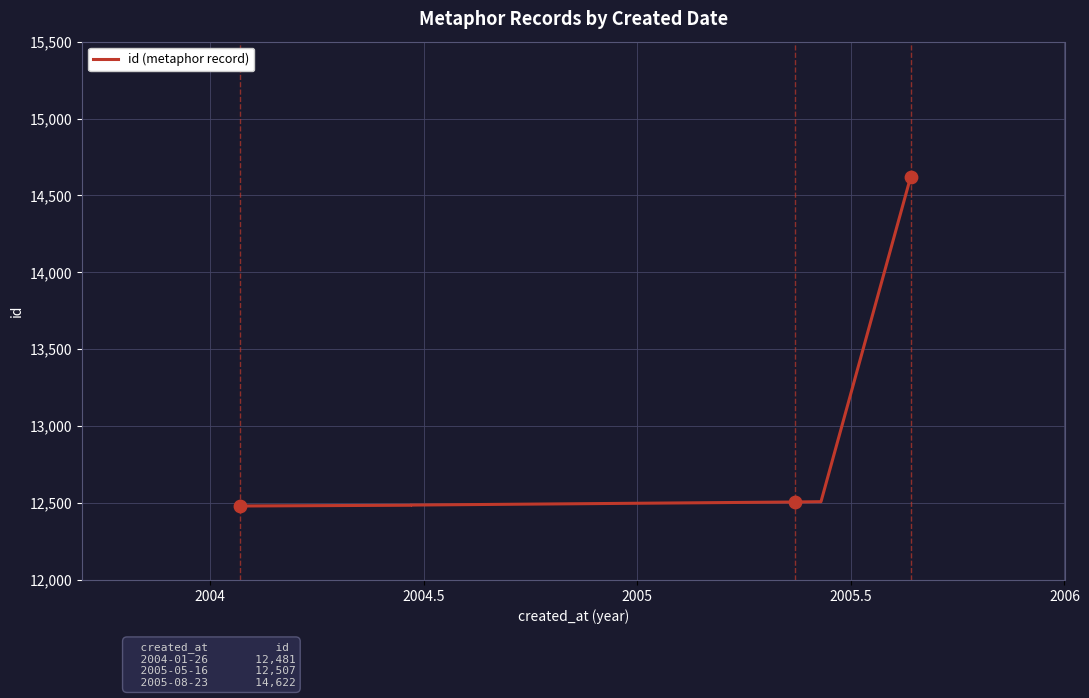

What is the change in value from 2004.5 to 2005?

+1